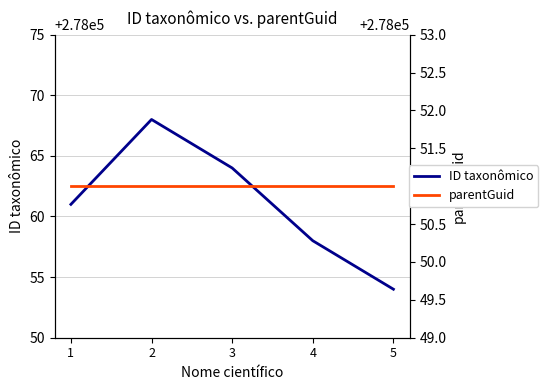

At which label does parentGuid reach its minimum?

1